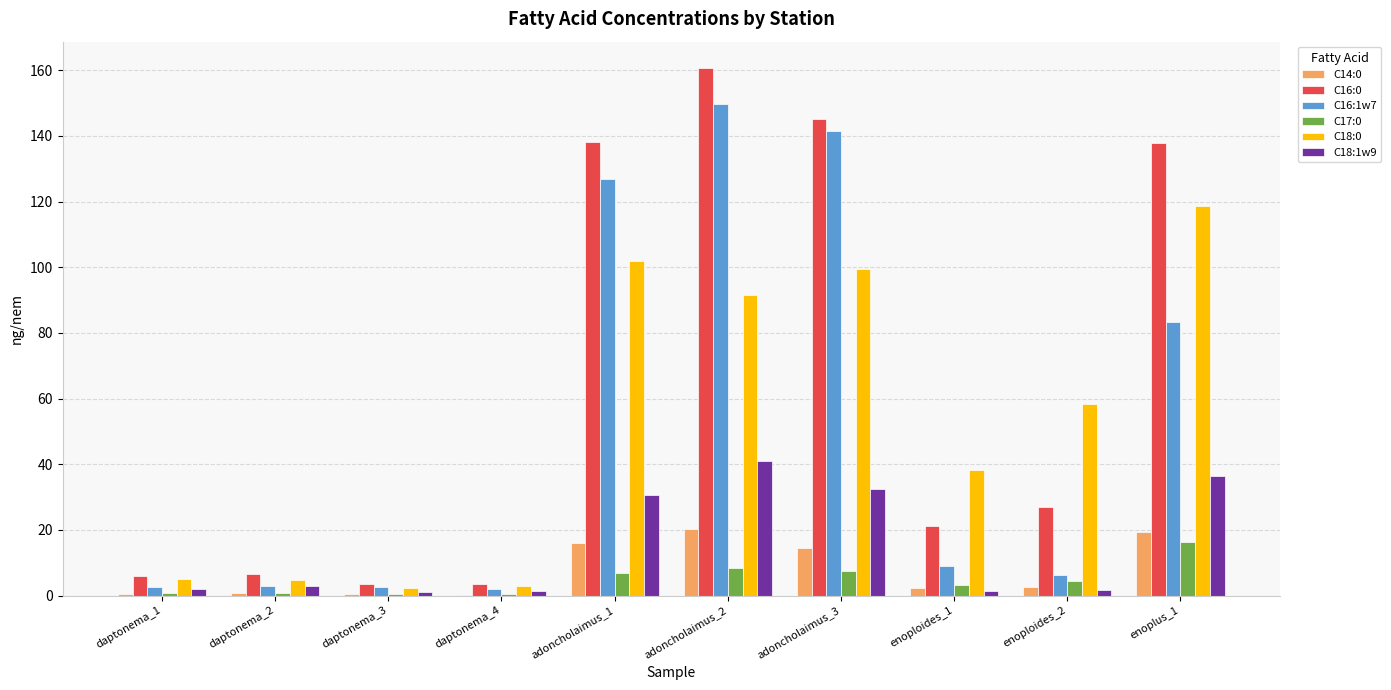

Which series has the largest range (max minus min)?

C16:0